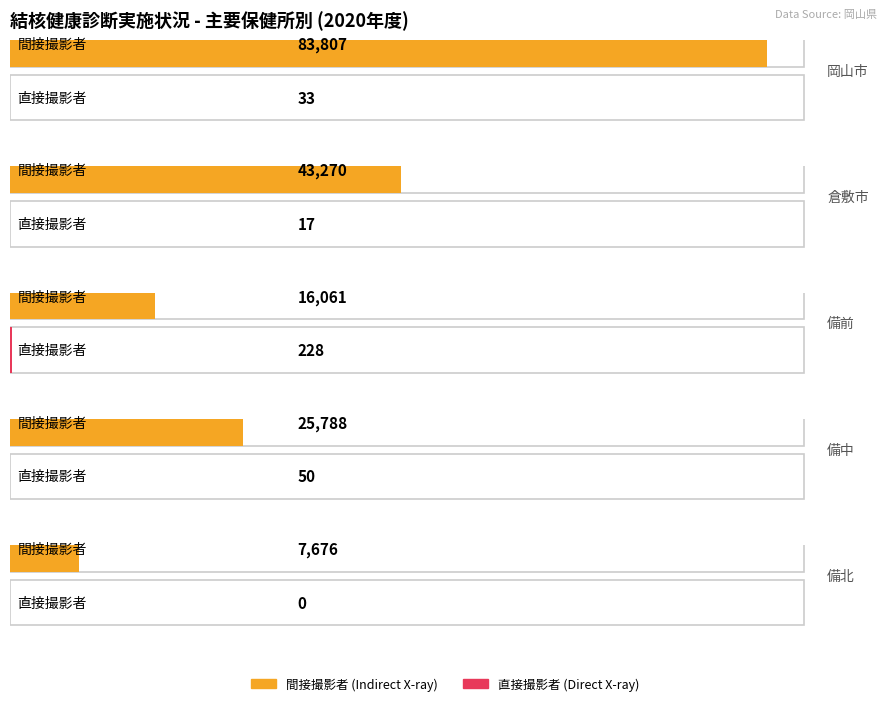

At which label does 間接撮影者 first exceed 25788?

岡山市